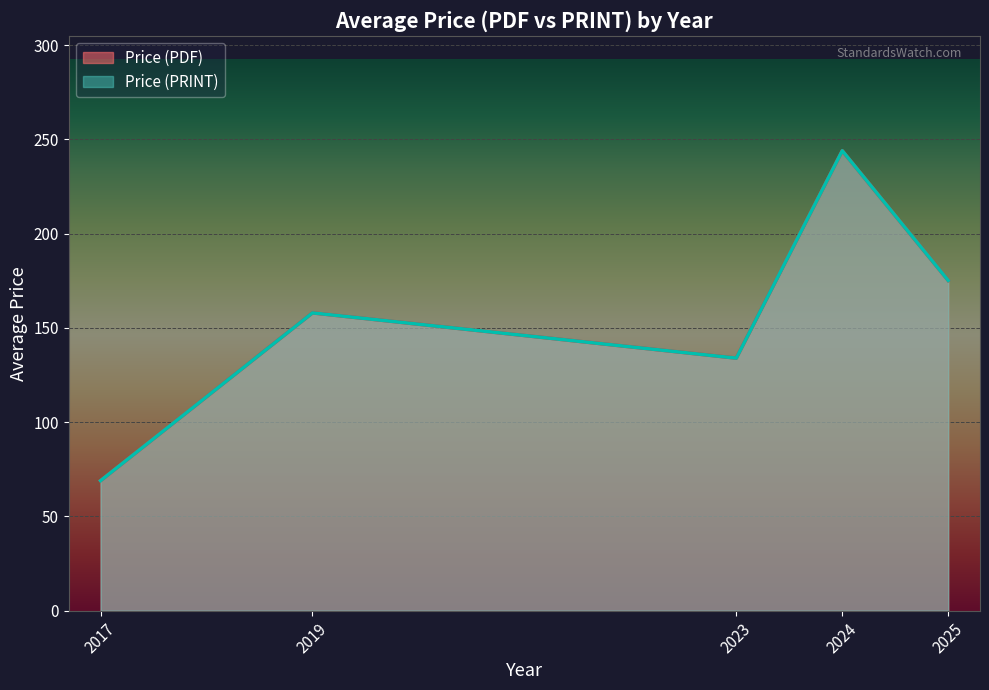

Which series has the largest total across all categories?

Price (PDF)